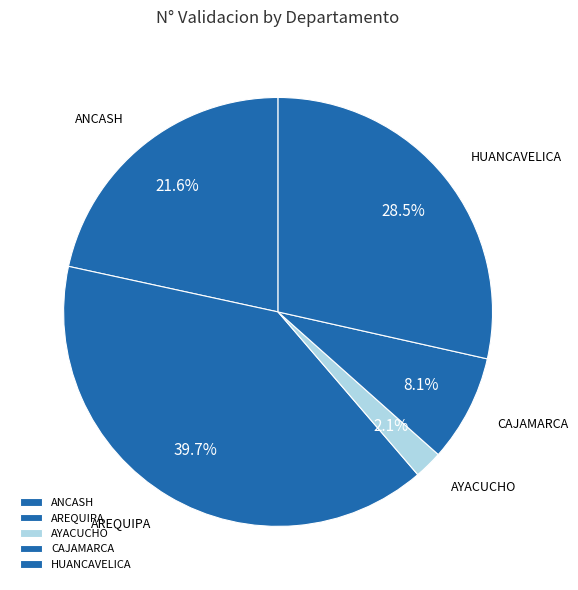

Does CAJAMARCA account for over 50% of the chart?

No